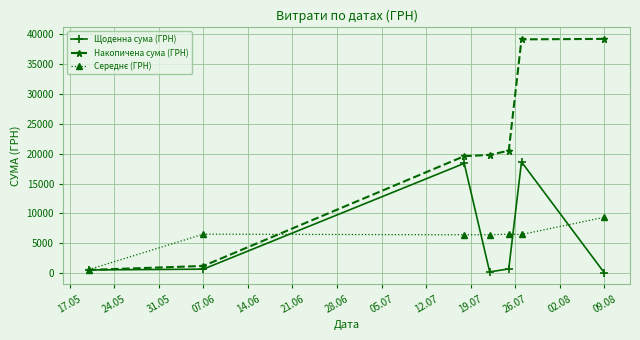

In Щоденна сума (ГРН), how many points are higher than both neighbors (excluding endpoints)?

2